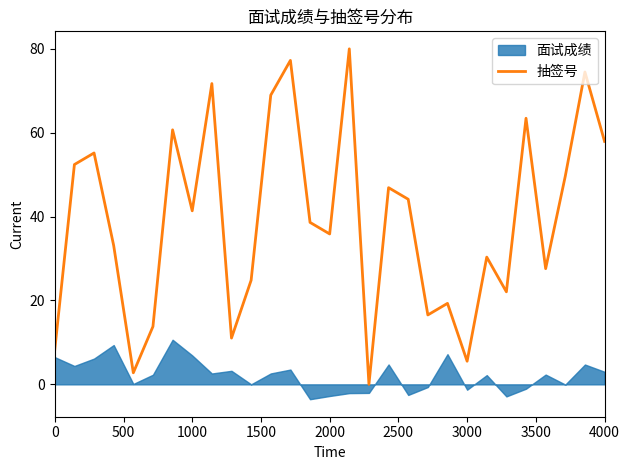

True or false: 抽签号 has a value of 57.9 at 4000.

True